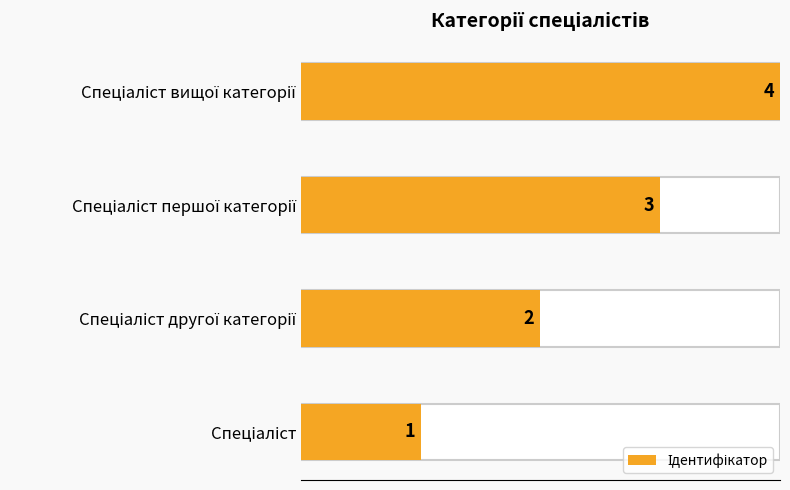

Approximately how many times larger is the value at Спеціаліст вищої категорії compared to Спеціаліст другої категорії?

2.0